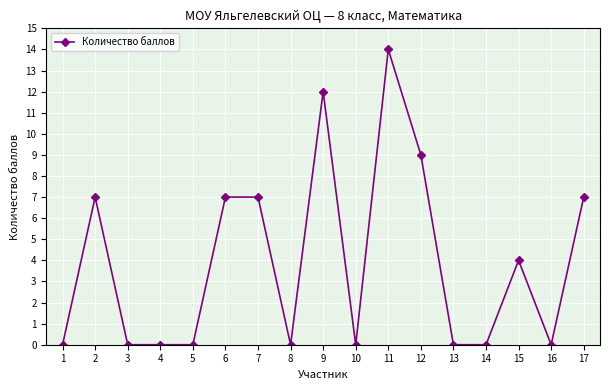

True or false: the data shows 0 at 4.

True